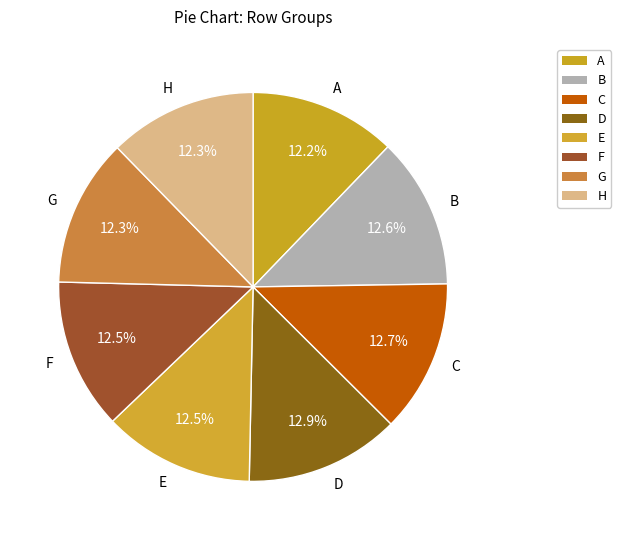

Count the number of slices in the pie.

8